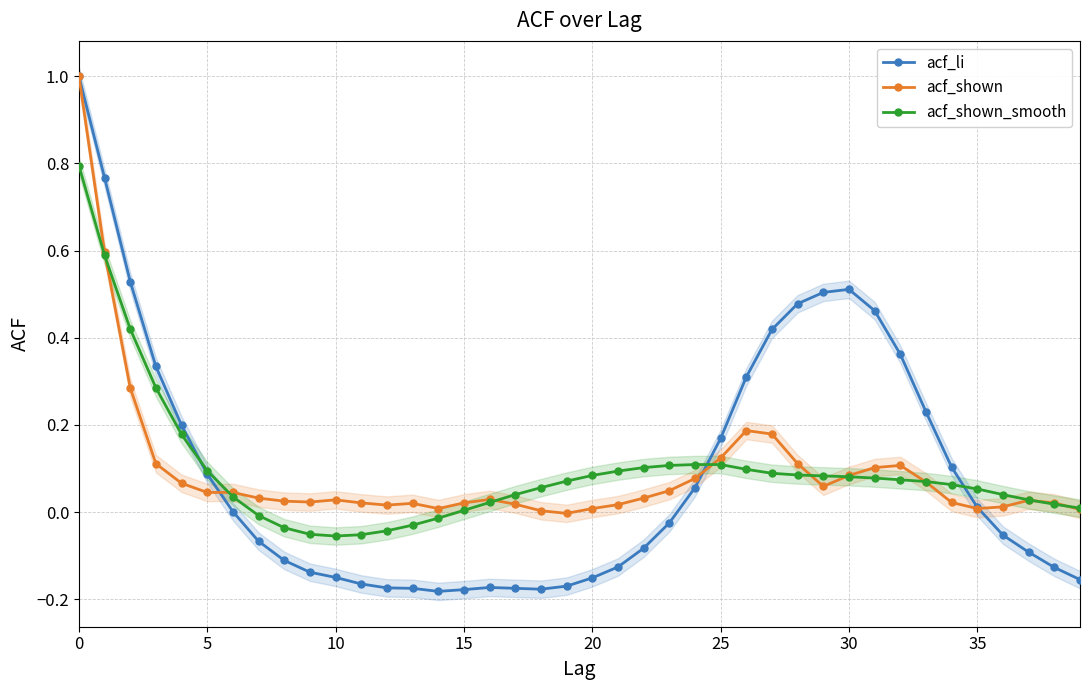

True or false: acf_shown has more than 1 points higher than both neighbors.

True